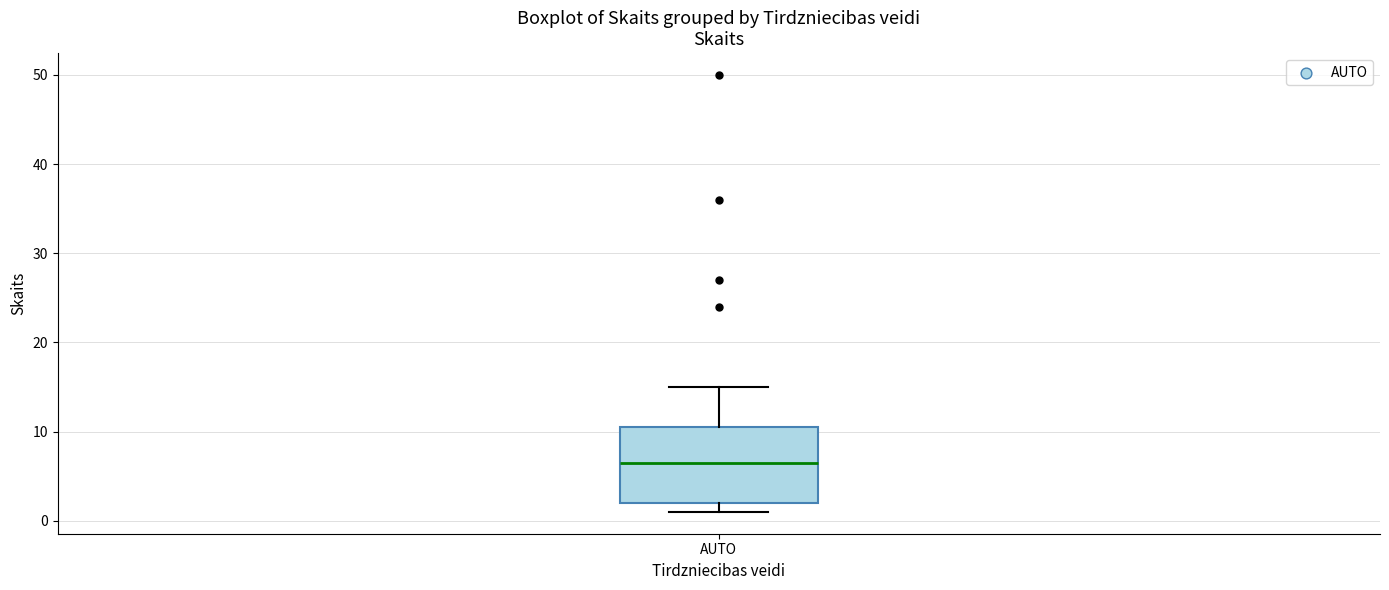

Read this box plot against the y-axis: the position of the median line, the range covered by the box, and the ends of both whiskers. The values are not printed on the chart, so give them approximately, as read against the axis.

median 7, box 2 to 11, whiskers 1 to 15